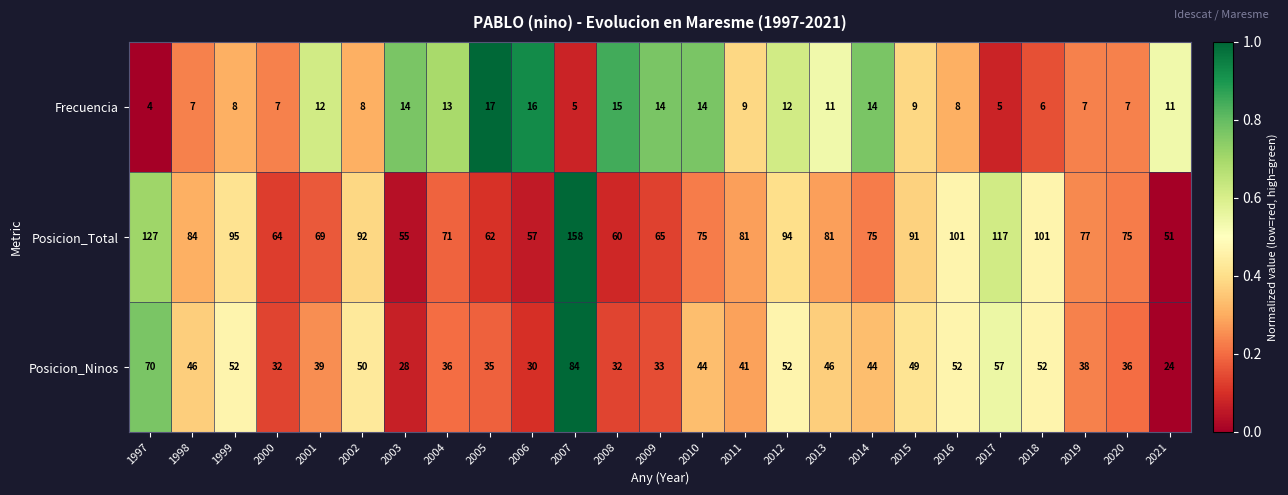

Which series has the largest total across all categories?

Posicion_Total